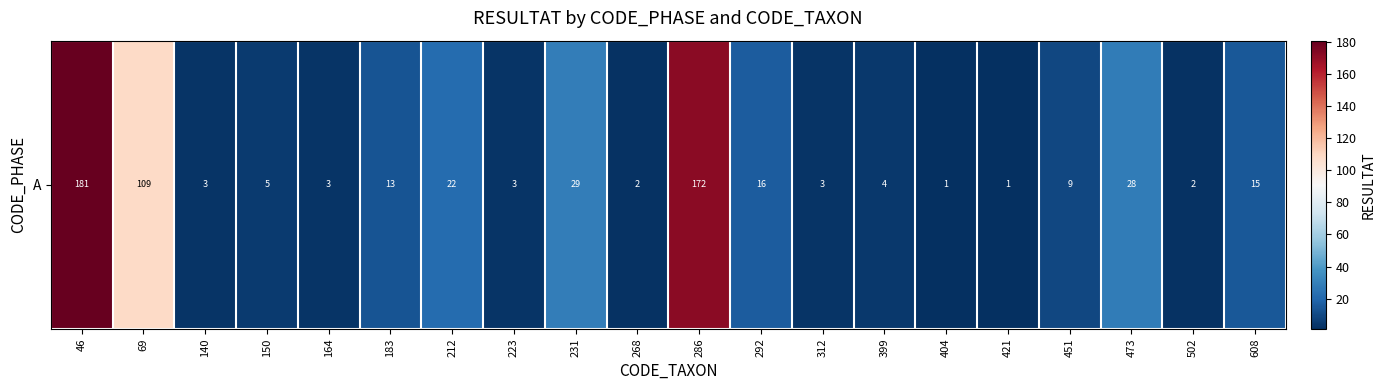

Rank the categories by value from lowest to highest.

404, 421, 268, 502, 140, 164, 223, 312, 399, 150, 451, 183, 608, 292, 212, 473, 231, 69, 286, 46